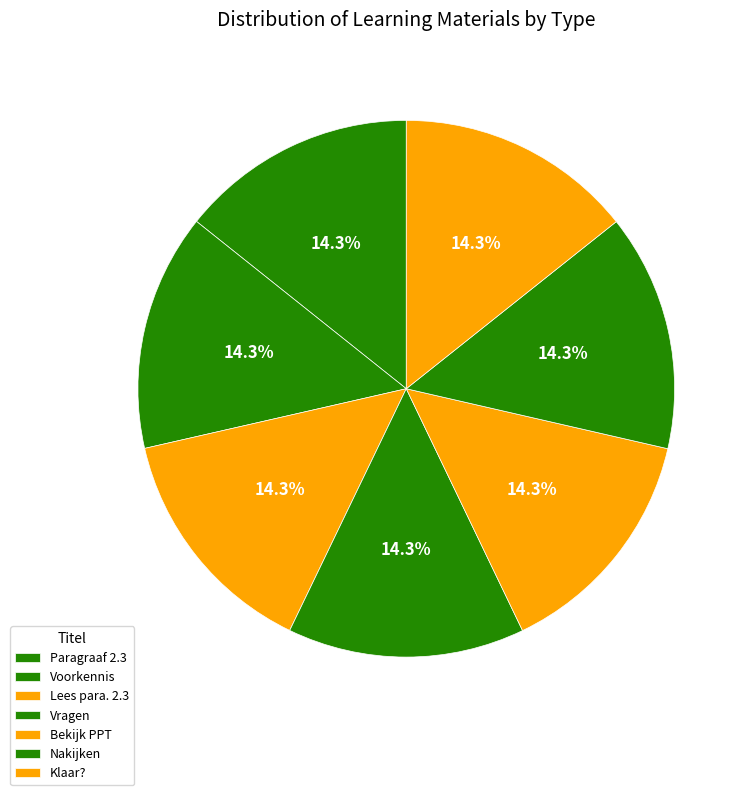

How many slices are in this pie chart?

7